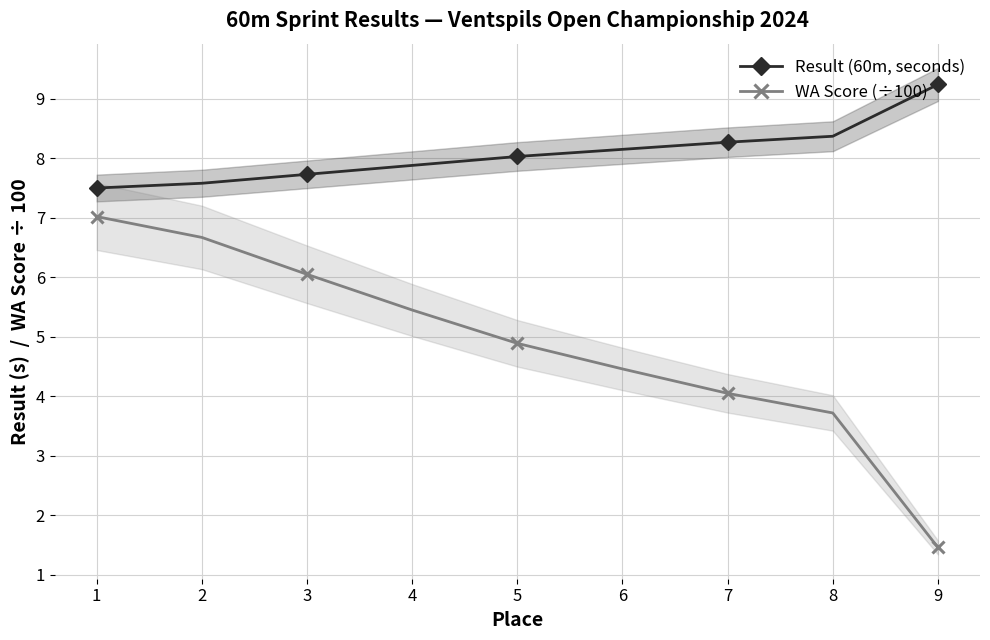

What is the sum of all WA Score (÷100) values?

43.8